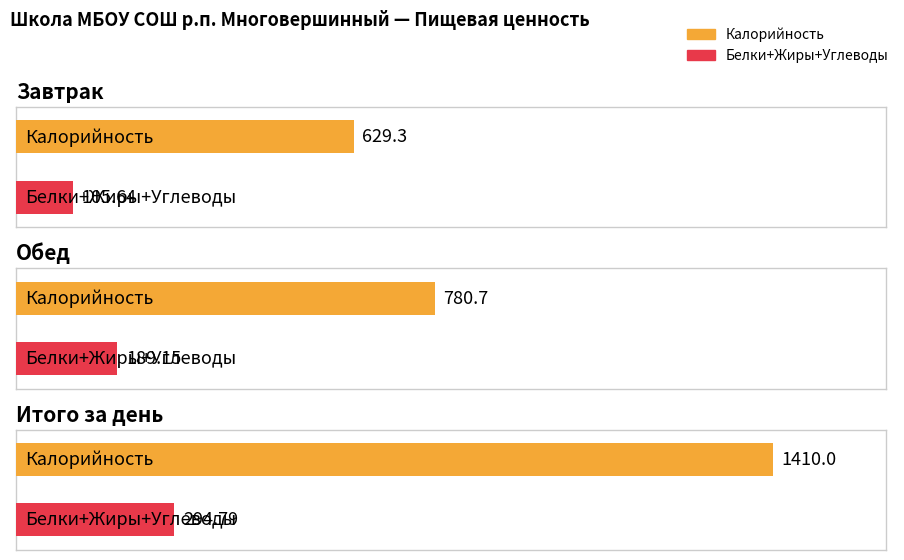

Rank the categories by Белки value from highest to lowest.

Итого за день, Обед, Завтрак